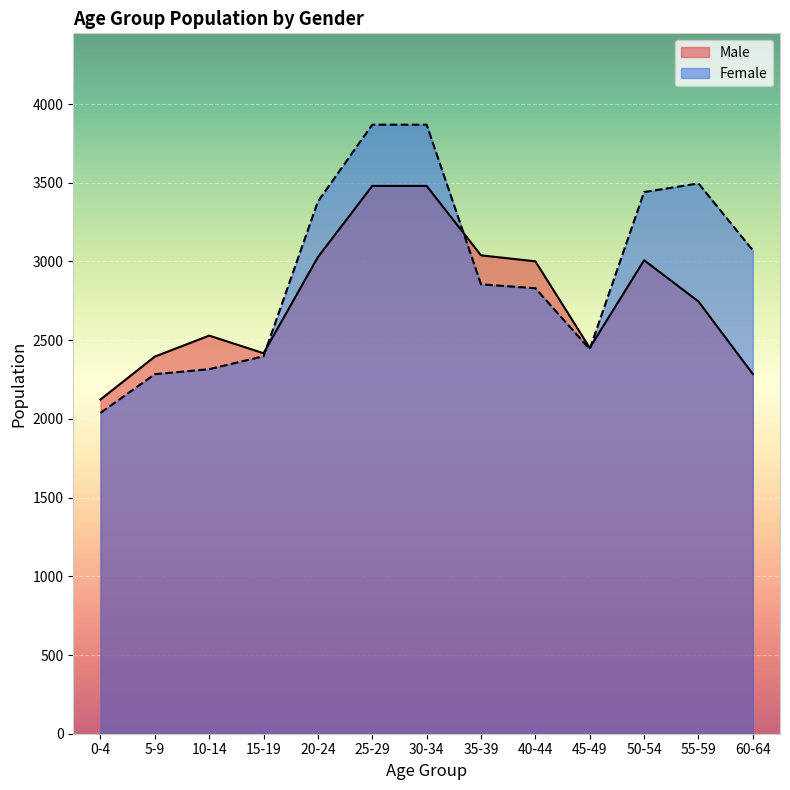

Is the value of Male at 60-64 greater than the value of Female at 60-64?

No